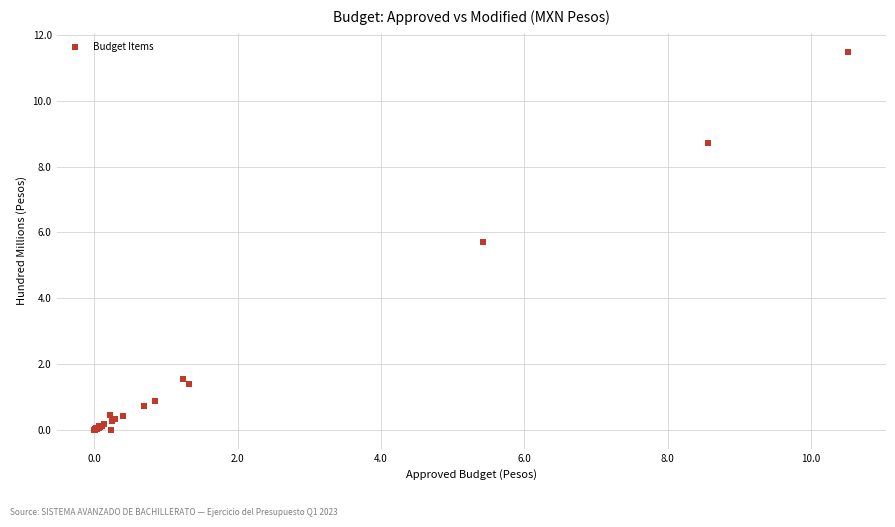

What Y value in the scatter plot is closest to 5?

5.7